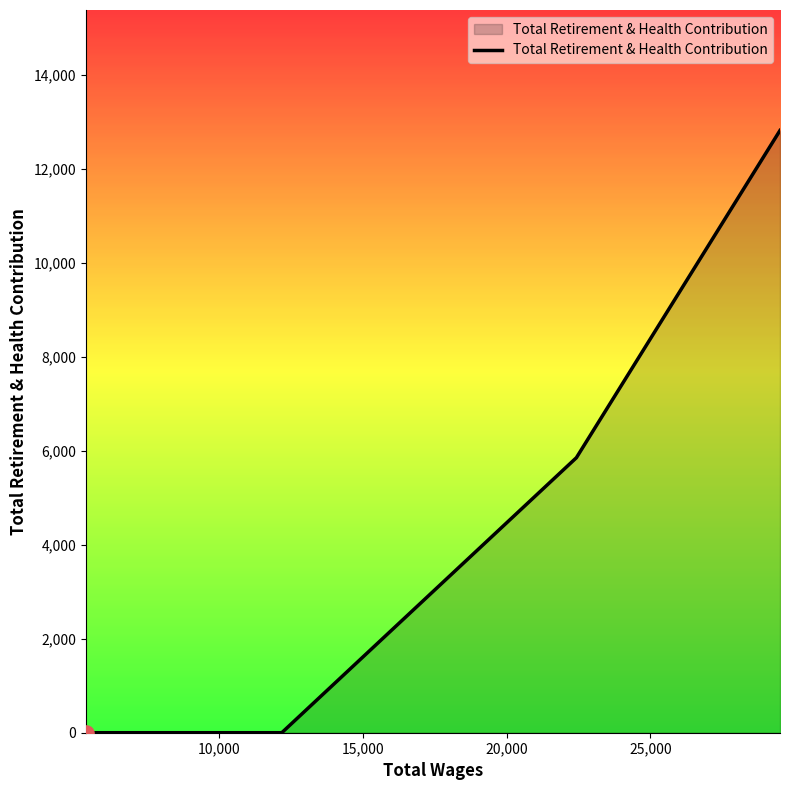

What is the difference between the maximum and minimum values?

12822